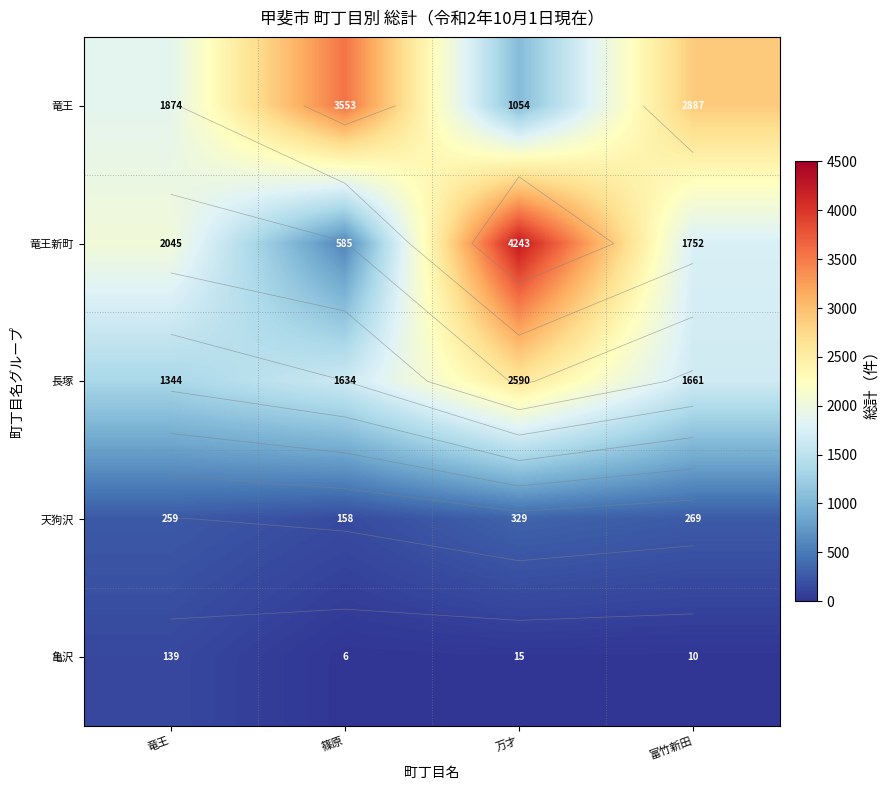

Rank the series by their maximum value, from lowest to highest.

亀沢, 天狗沢, 長塚, 竜王, 竜王新町